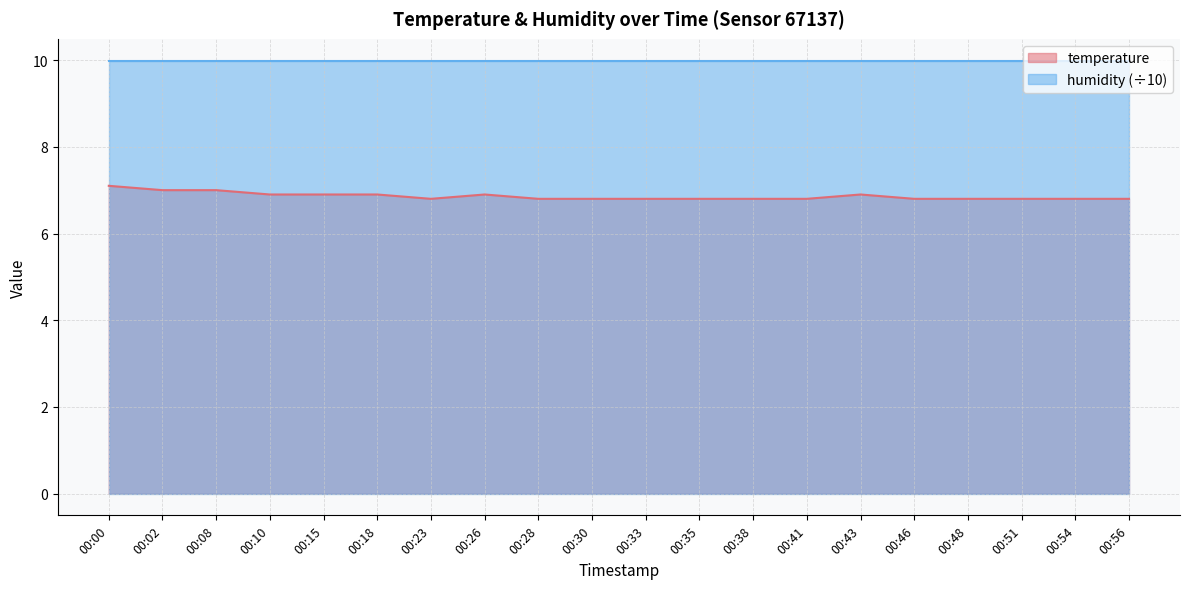

Between 00:51 and 00:30, which is larger?

00:51